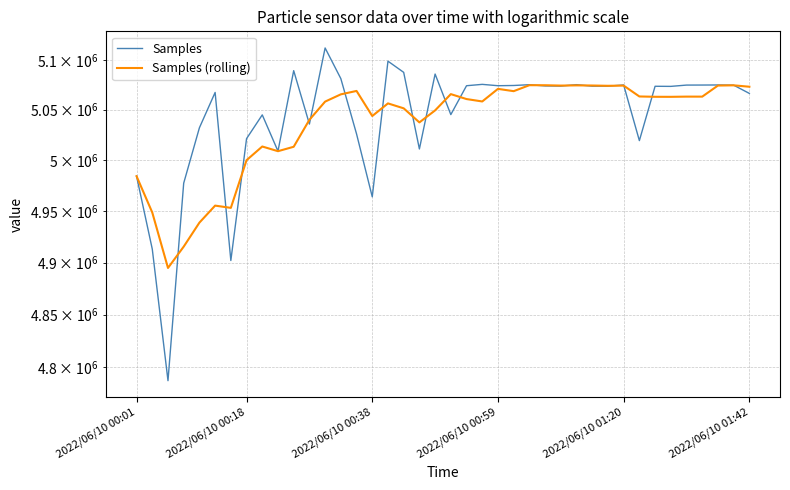

Which has a higher value, 15 or 9?

9